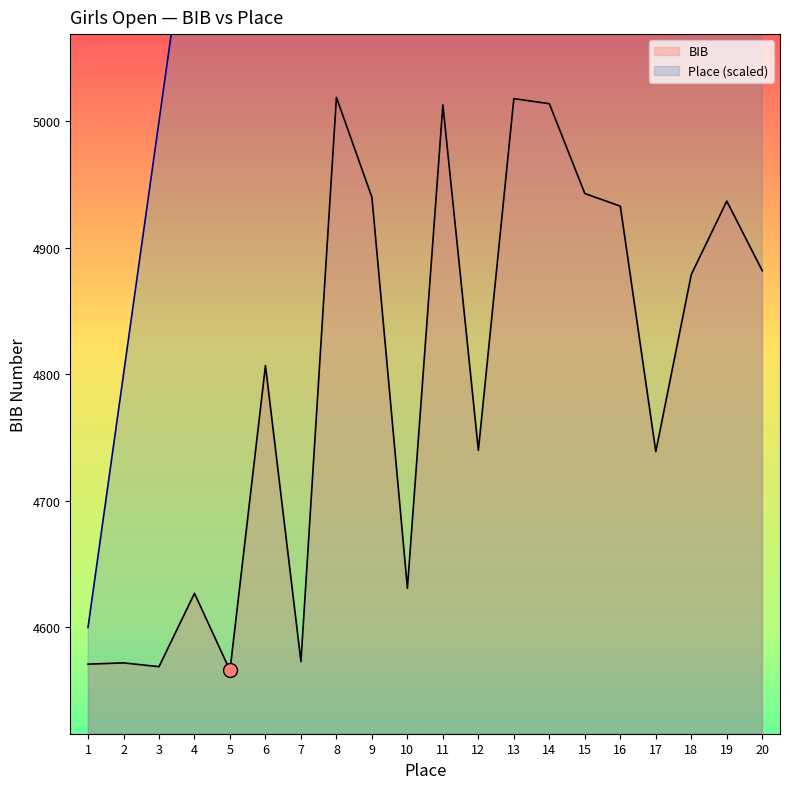

How many lines are shown in the chart?

2